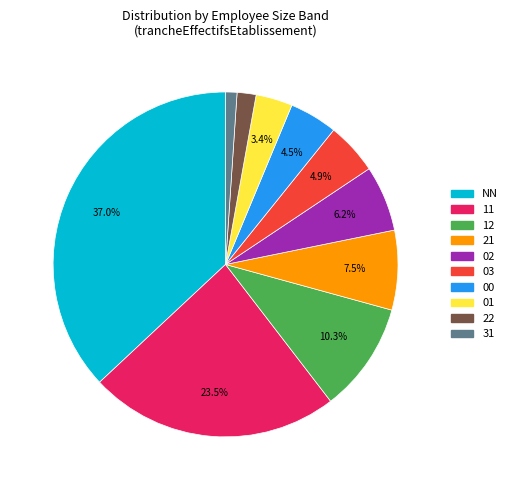

Do 02 and NN together represent more than half of the pie?

No